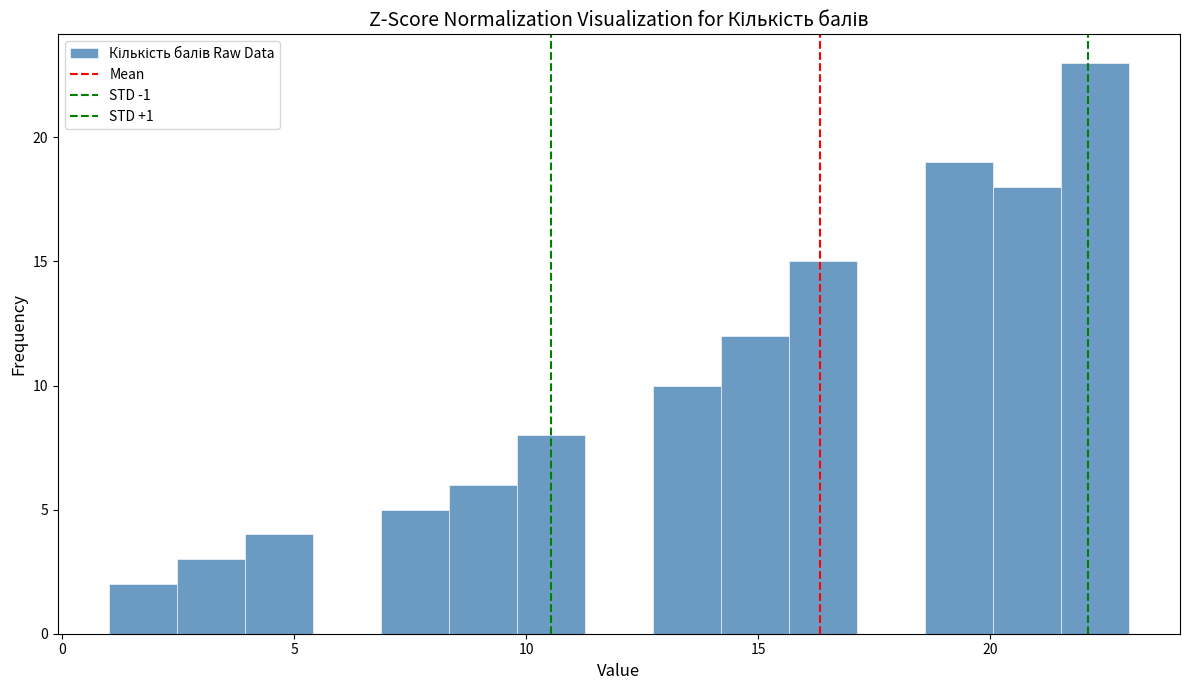

Around what value on the x-axis is the tallest bar? Give the approximate position of its centre, as read against the axis.

22.5